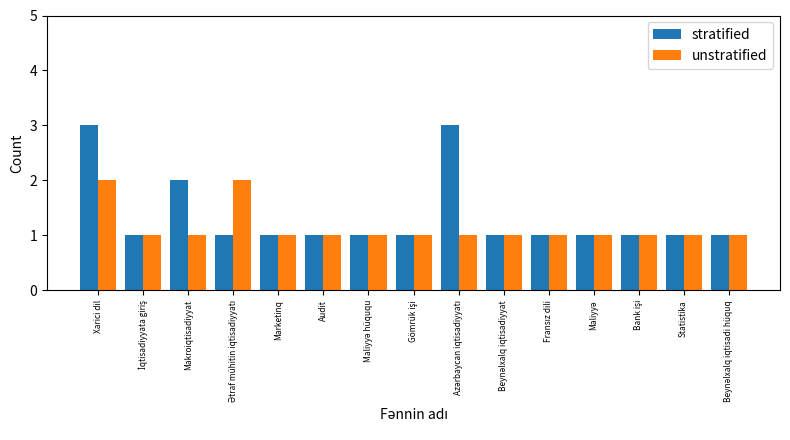

List the series in order of their peak value, highest first.

stratified, unstratified